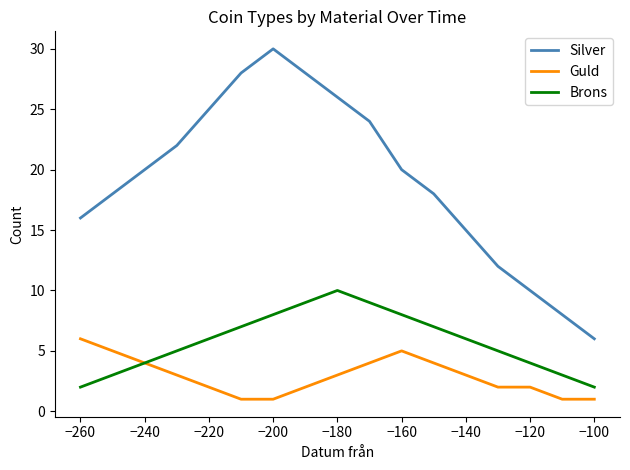

Which series has the widest spread of values?

Silver